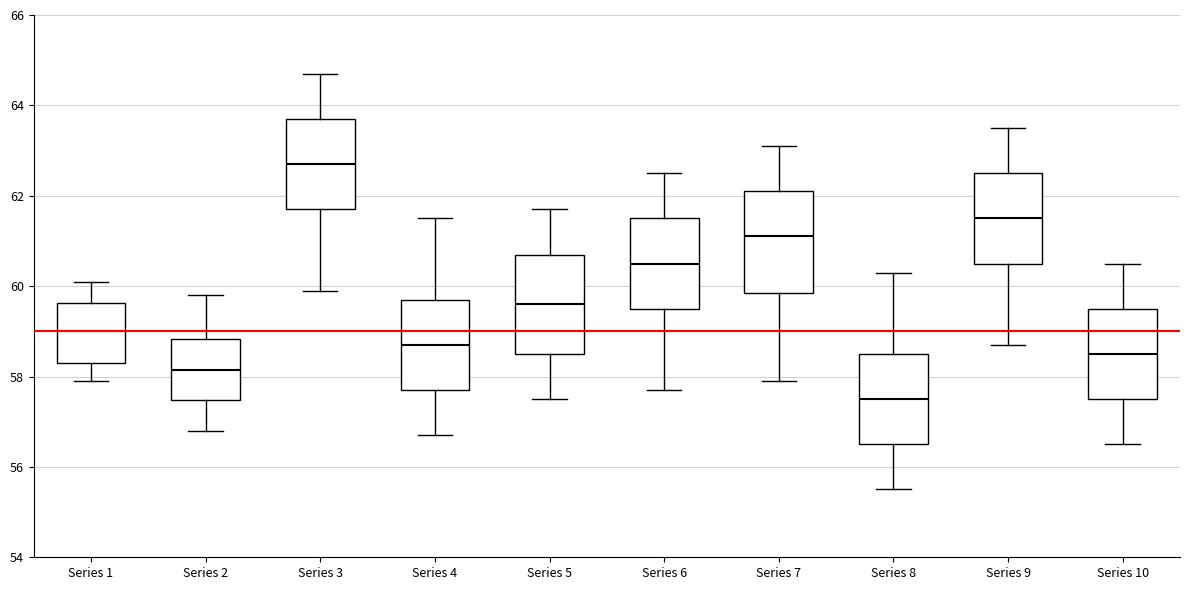

Reading left to right, transcribe this box plot: for each box, give where its median line is, the range the box spans, and where its two whiskers end, as read against the y-axis. The values are not printed on the chart, so give them approximately, as read against the axis.

Series 1: median 59.0, box 58.4 to 59.6, whiskers 58.0 to 60.2
Series 2: median 58.2, box 57.4 to 58.8, whiskers 56.8 to 59.8
Series 3: median 62.8, box 61.8 to 63.8, whiskers 60.0 to 64.8
Series 4: median 58.8, box 57.8 to 59.8, whiskers 56.8 to 61.6
Series 5: median 59.6, box 58.6 to 60.8, whiskers 57.6 to 61.8
Series 6: median 60.6, box 59.6 to 61.6, whiskers 57.8 to 62.6
Series 7: median 61.2, box 59.8 to 62.2, whiskers 58.0 to 63.2
Series 8: median 57.6, box 56.6 to 58.6, whiskers 55.6 to 60.4
Series 9: median 61.6, box 60.6 to 62.6, whiskers 58.8 to 63.6
Series 10: median 58.6, box 57.6 to 59.6, whiskers 56.6 to 60.6